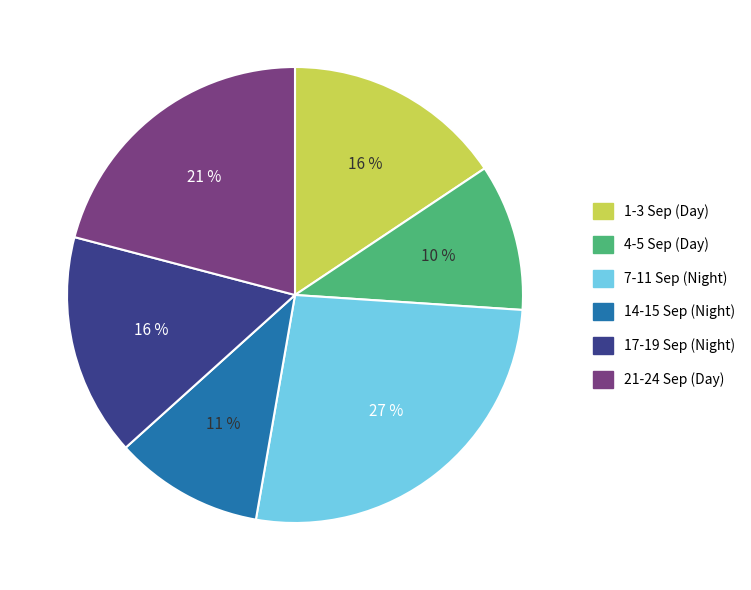

Which slice is the largest?

7-11 Sep (Night)